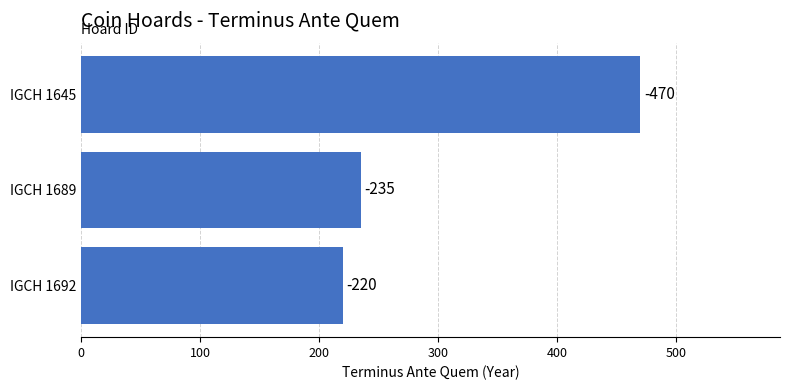

How many bars are there in total?

3